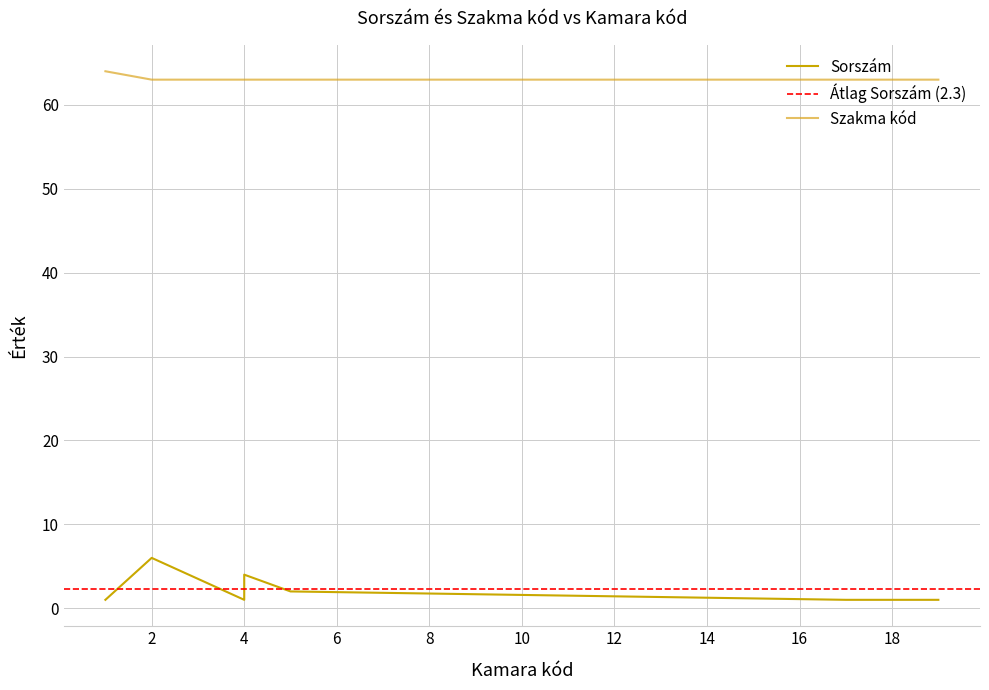

Which series changed the most between 4 and 5?

Sorszám